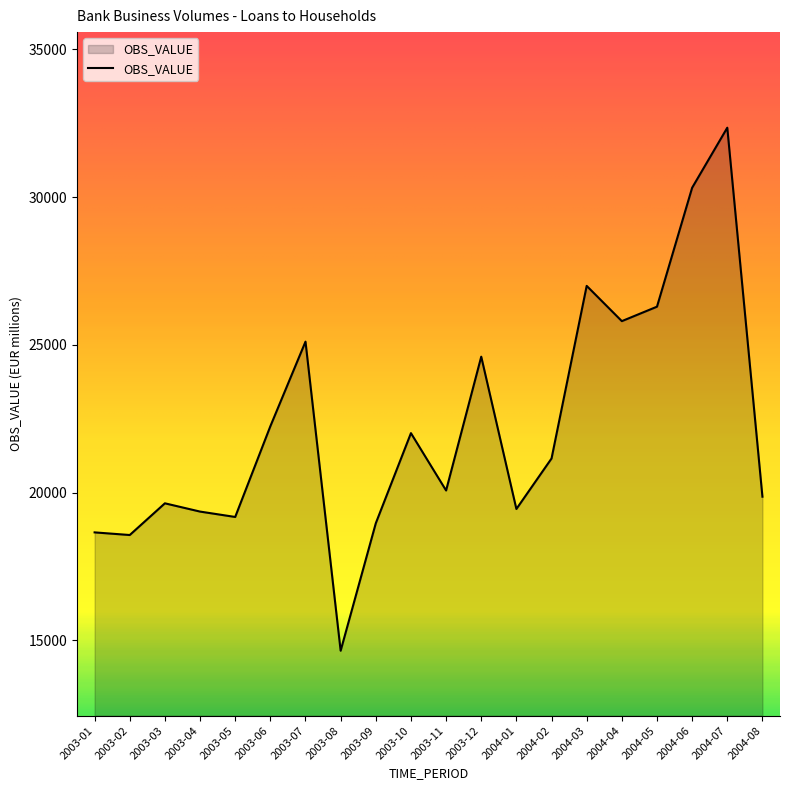

True or false: the data has more than 2 interior local peaks.

True